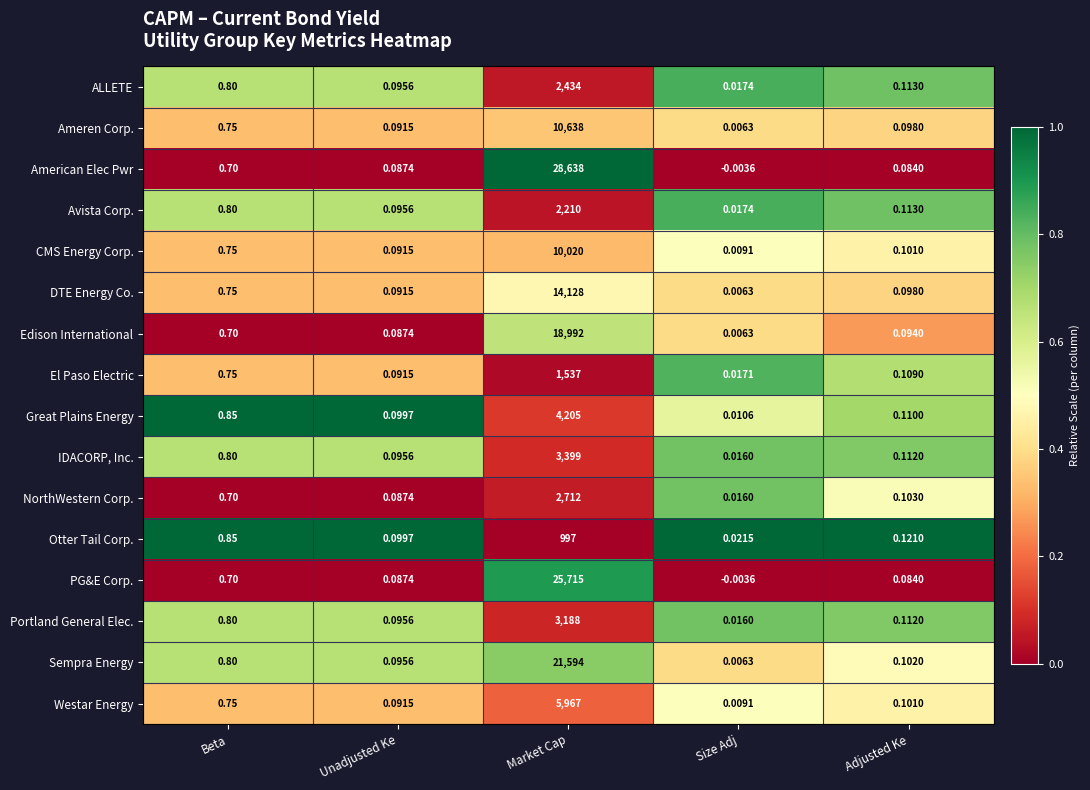

Which category has the lowest value in the Otter Tail Corp. series?

Size Adj